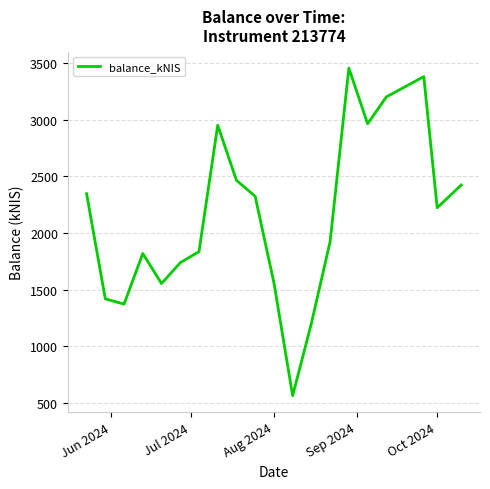

What is the difference between the maximum and minimum values?

2889.6